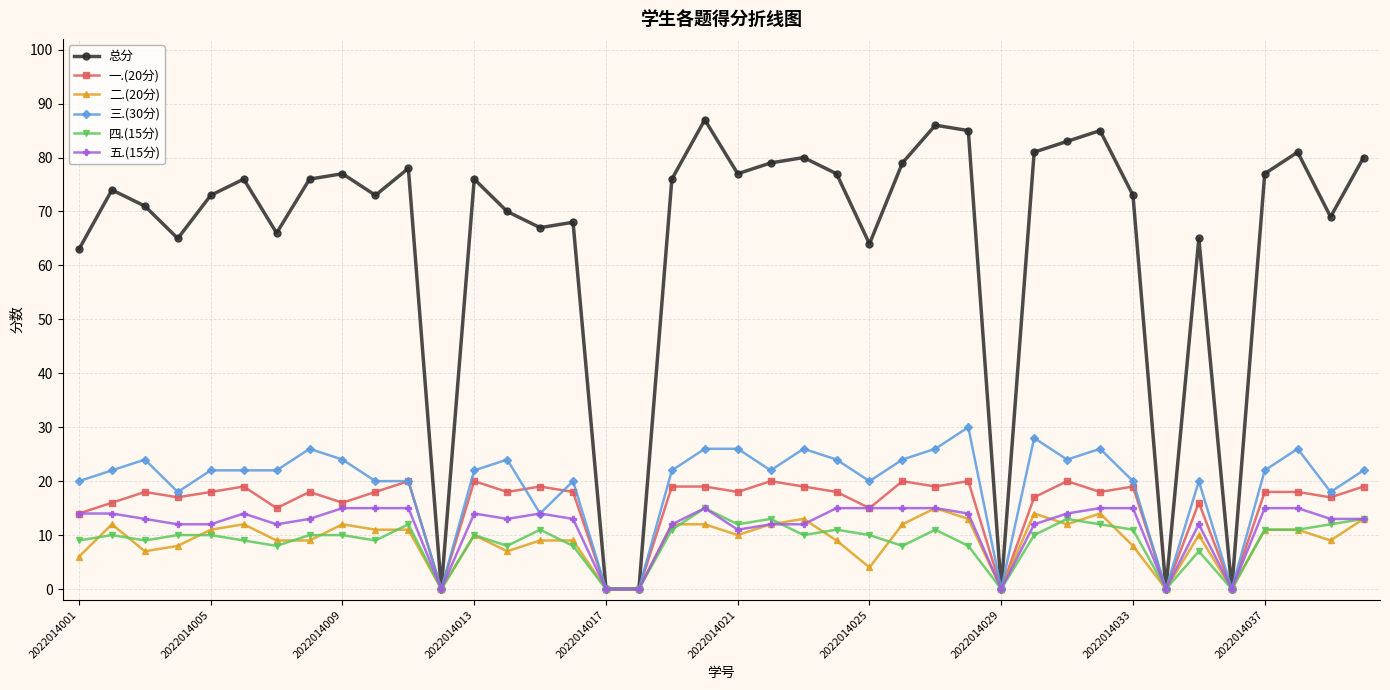

True or false: 三.(30分) has more than 0 points higher than both neighbors.

True